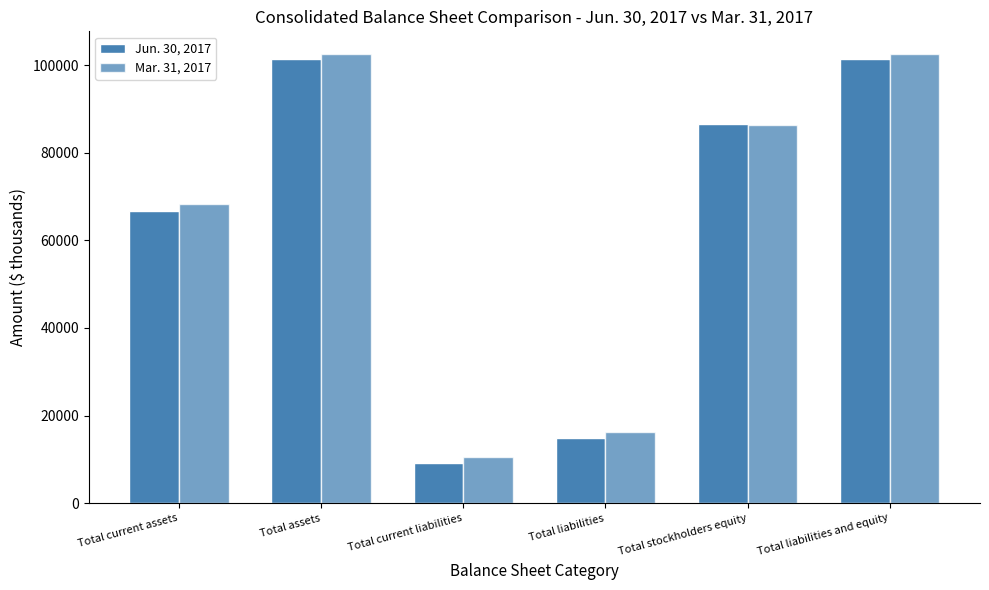

What is the highest value of the Jun. 30, 2017 series?

101470